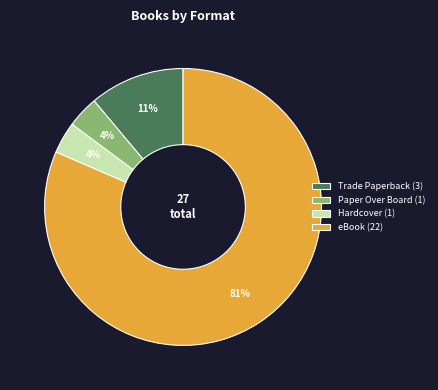

How many segments does this pie chart have?

4